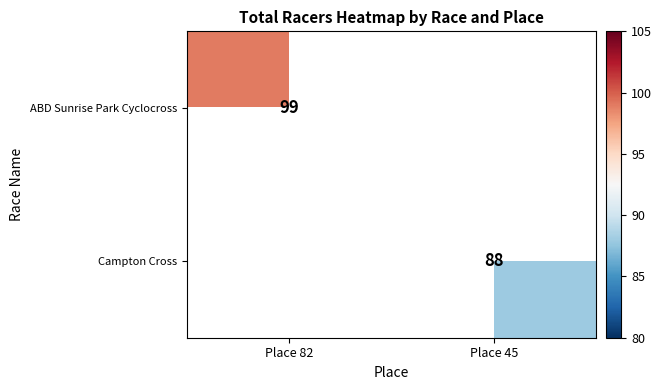

At how many categories does at least one series exceed 94?

1